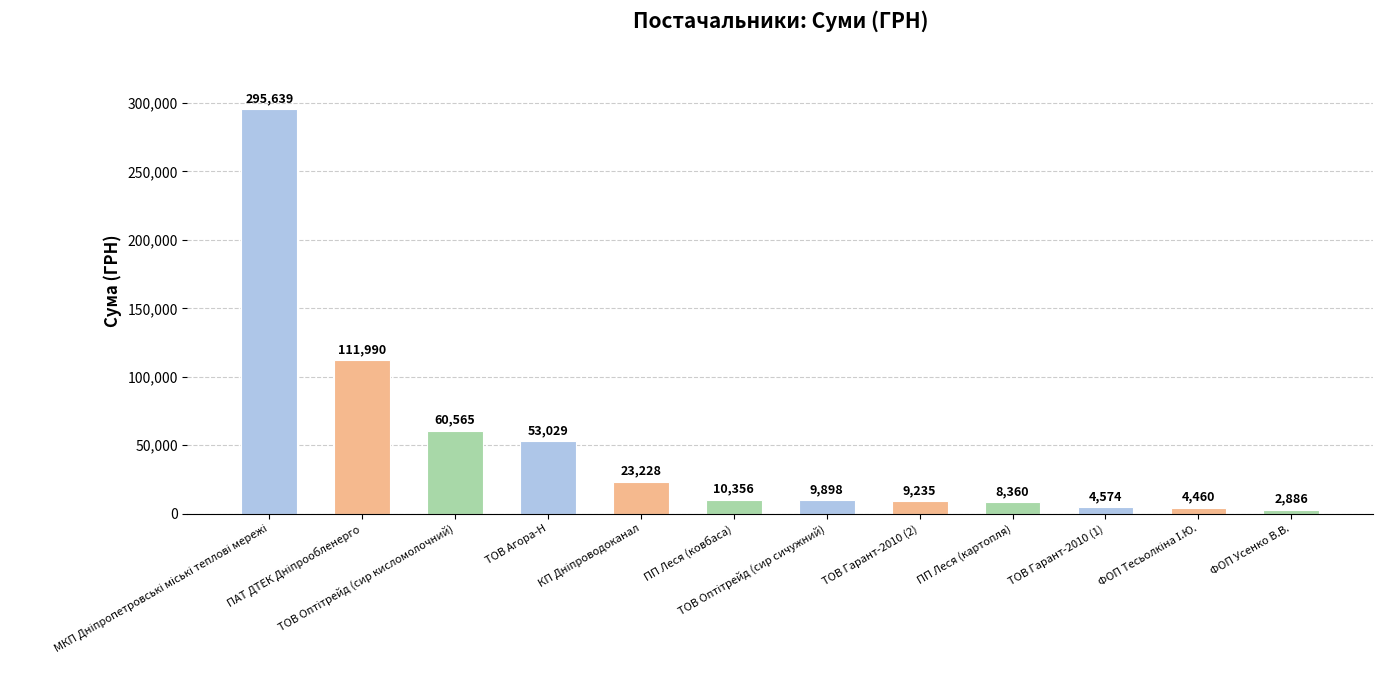

What is the maximum value shown in the chart?

295638.6